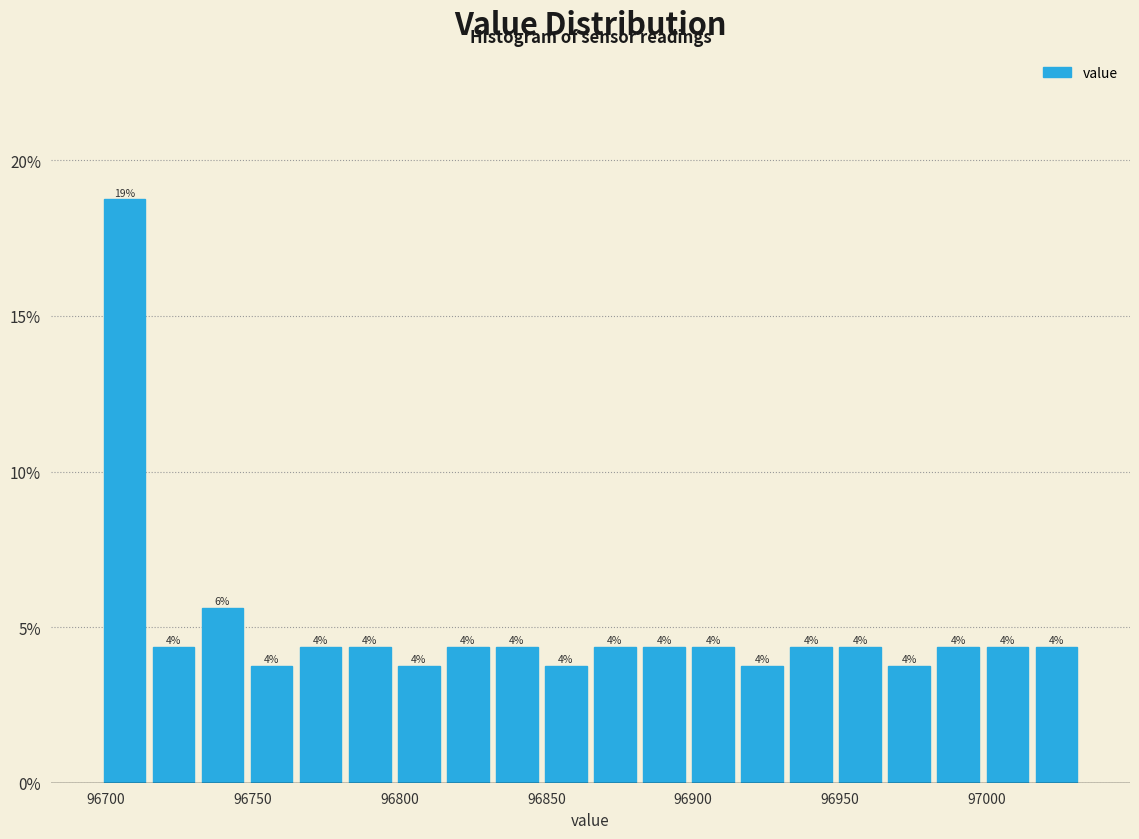

Read against the x-axis, roughly where is the centre of the tallest bar?

96705